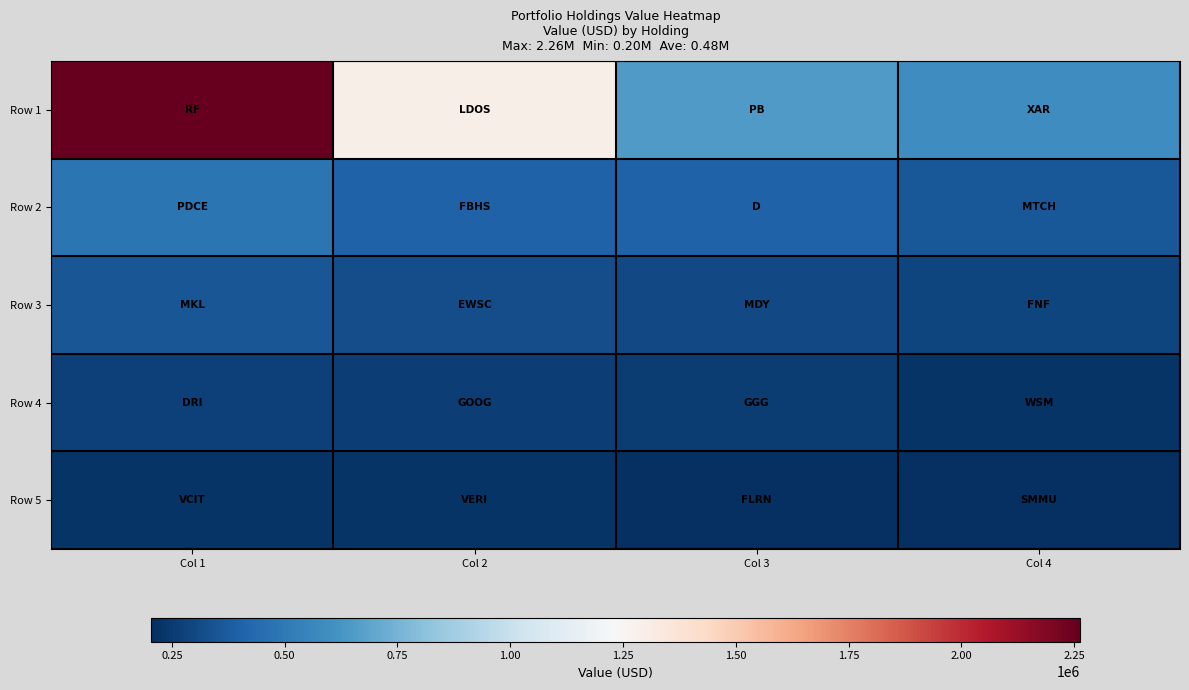

What is the spread (max minus min) of values at Col 1?

2037000